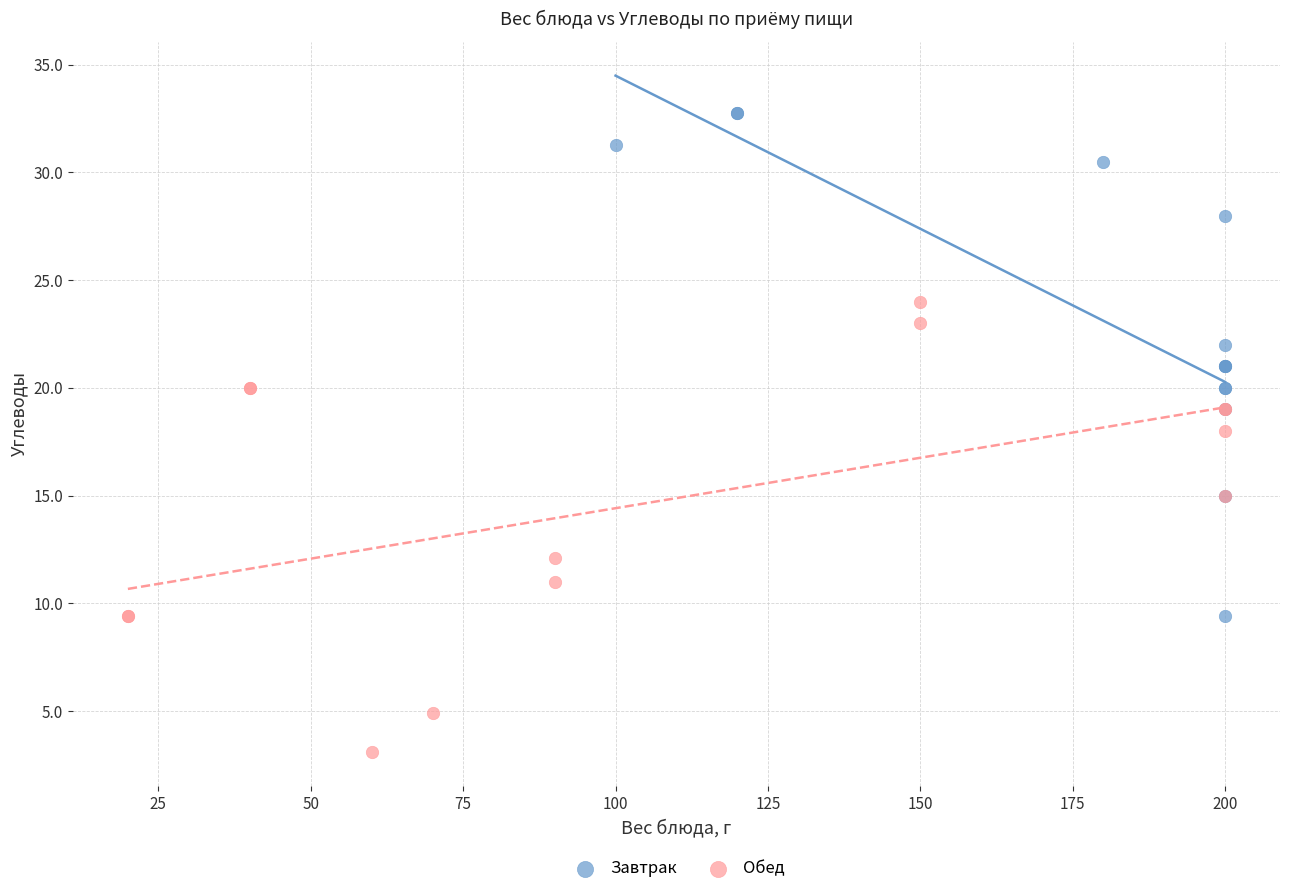

Which series has the largest Y range (max minus min)?

Завтрак